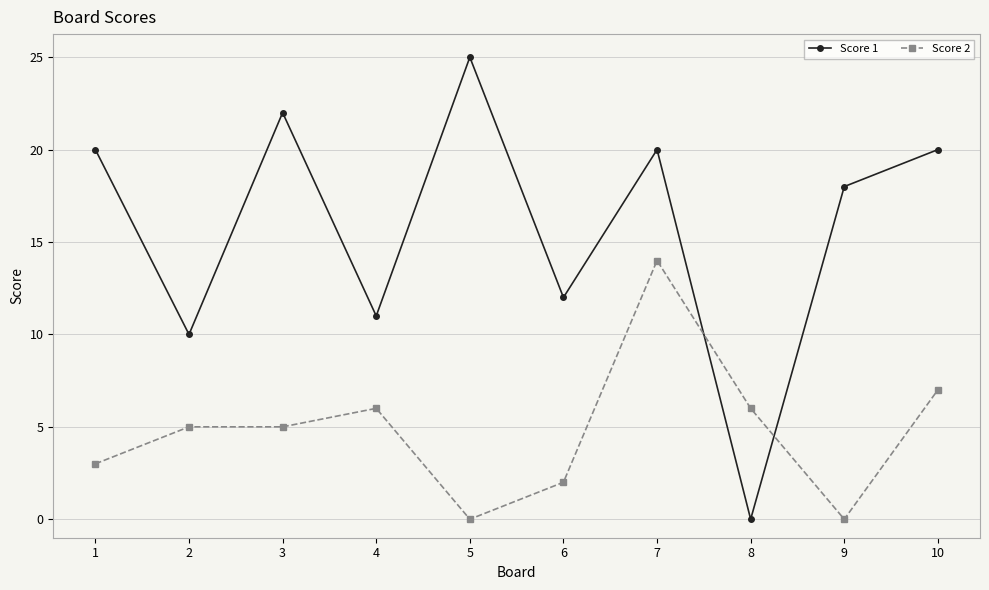

How many series are shown in this chart?

2